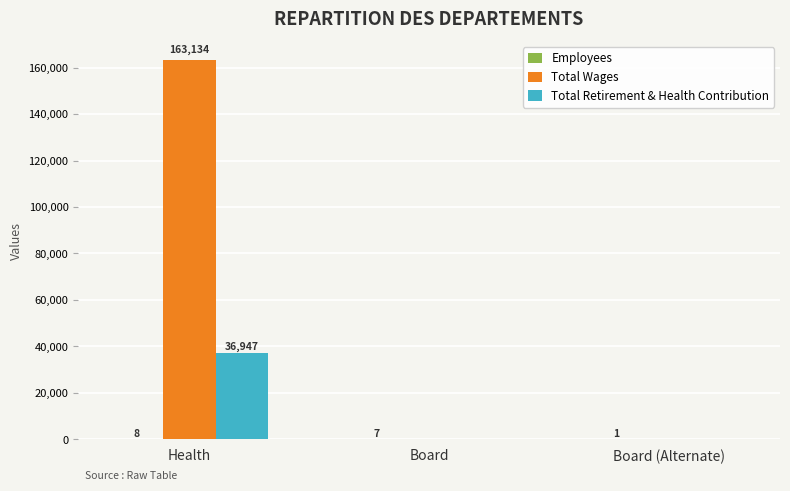

What is the maximum value shown in the chart?

163134